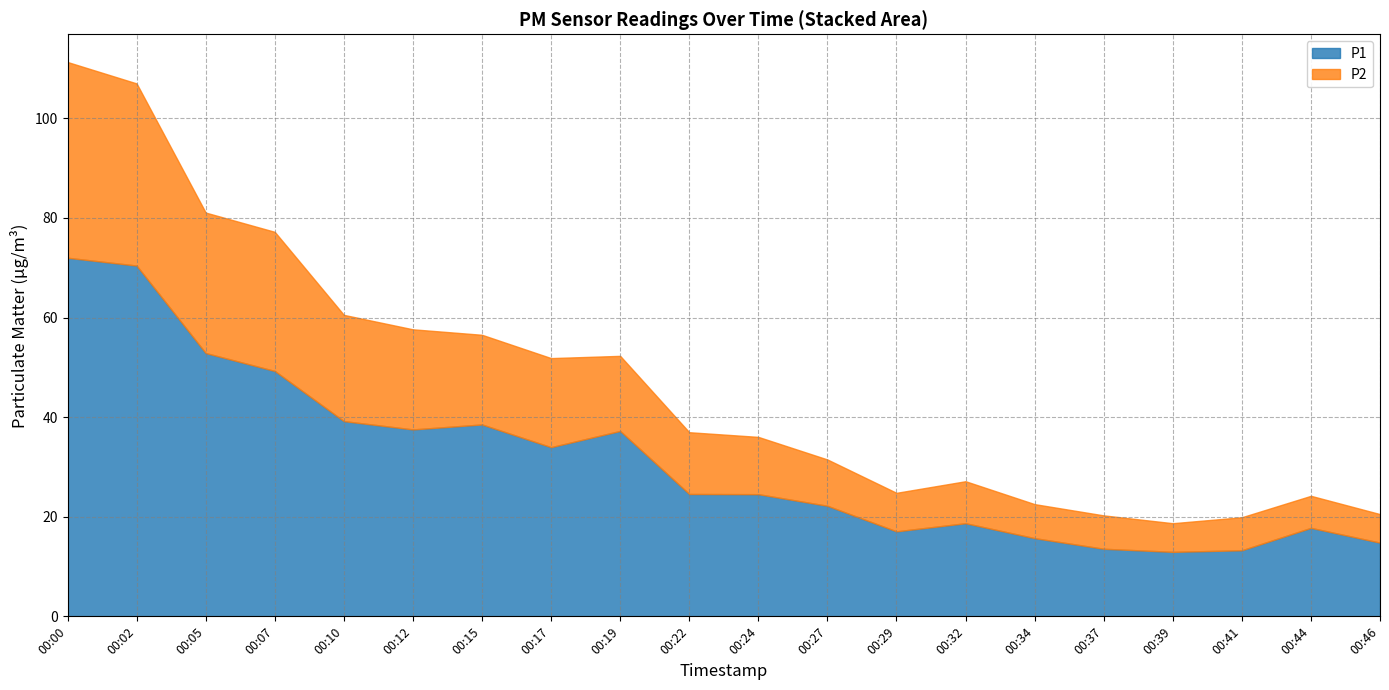

True or false: P1 has a value of 22.2 at 00:27.

True